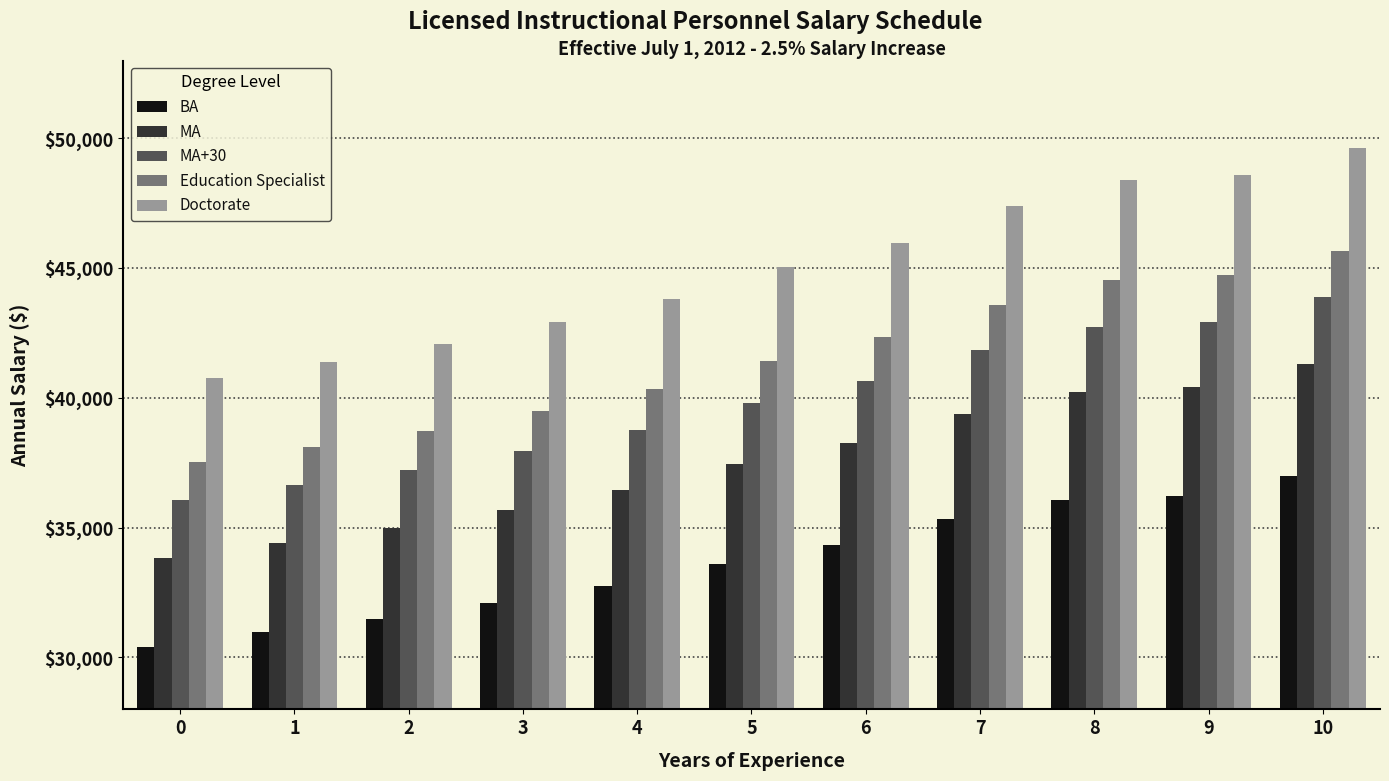

Between 0 and 2, which series saw the biggest shift?

Doctorate